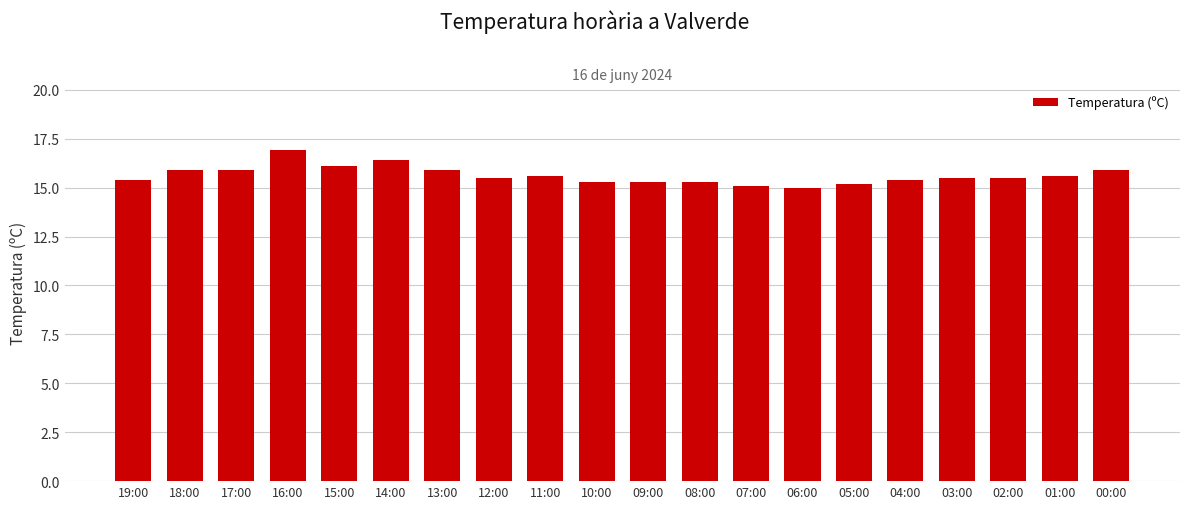

Reading right to left, transcribe all the data shown in this chart.

15.9	15.6	15.5	15.5	15.4	15.2	15.0	15.1	15.3	15.3	15.3	15.6	15.5	15.9	16.4	16.1	16.9	15.9	15.9	15.4